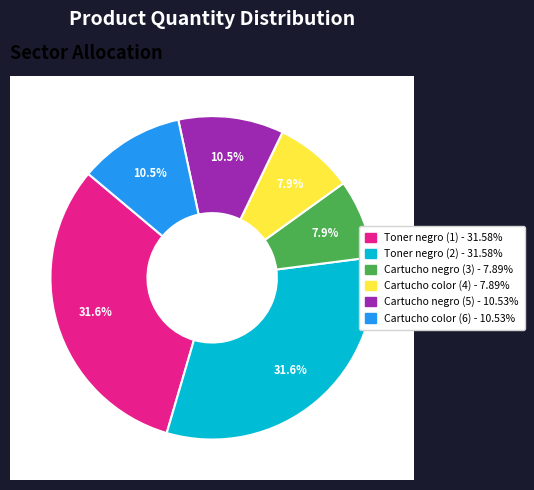

What is the change in value from Cartucho negro (3) to Cartucho negro (5)?

+1